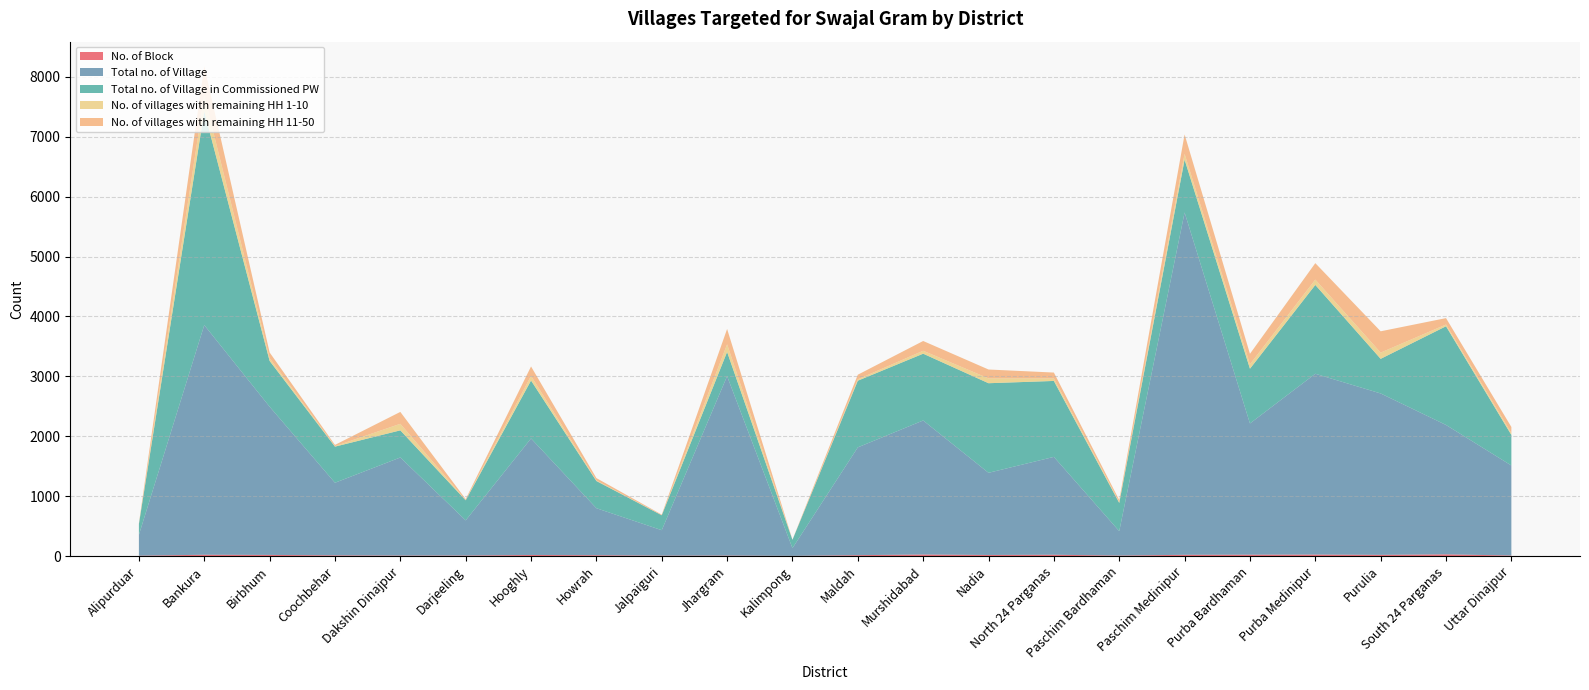

Reading right to left, extract all data points from this chart.

No. of Block: Uttar Dinajpur=9	South 24 Parganas=29	Purulia=20	Purba Medinipur=25	Purba Bardhaman=23	Paschim Medinipur=21	Paschim Bardhaman=8	North 24 Parganas=22	Nadia=18	Murshidabad=26	Maldah=15	Kalimpong=3	Jhargram=8	Jalpaiguri=7	Howrah=14	Hooghly=18	Darjeeling=9	Dakshin Dinajpur=8	Coochbehar=12	Birbhum=19	Bankura=22	Alipurduar=6
Total no. of Village: Uttar Dinajpur=1503	South 24 Parganas=2160	Purulia=2695	Purba Medinipur=3019	Purba Bardhaman=2191	Paschim Medinipur=5716	Paschim Bardhaman=408	North 24 Parganas=1634	Nadia=1372	Murshidabad=2238	Maldah=1800	Kalimpong=129	Jhargram=2996	Jalpaiguri=425	Howrah=785	Hooghly=1946	Darjeeling=587	Dakshin Dinajpur=1638	Coochbehar=1212	Birbhum=2475	Bankura=3835	Alipurduar=348
Total no. of Village in Commissioned PW: Uttar Dinajpur=510	South 24 Parganas=1648	Purulia=578	Purba Medinipur=1483	Purba Bardhaman=914	Paschim Medinipur=882	Paschim Bardhaman=471	North 24 Parganas=1268	Nadia=1496	Murshidabad=1115	Maldah=1113	Kalimpong=139	Jhargram=404	Jalpaiguri=249	Howrah=454	Hooghly=967	Darjeeling=335	Dakshin Dinajpur=453	Coochbehar=603	Birbhum=765	Bankura=3570	Alipurduar=180
No. of villages with remaining HH 1-10: Uttar Dinajpur=33	South 24 Parganas=29	Purulia=104	Purba Medinipur=89	Purba Bardhaman=74	Paschim Medinipur=96	Paschim Bardhaman=18	North 24 Parganas=43	Nadia=81	Murshidabad=49	Maldah=23	Kalimpong=1	Jhargram=128	Jalpaiguri=2	Howrah=10	Hooghly=77	Darjeeling=5	Dakshin Dinajpur=109	Coochbehar=8	Birbhum=46	Bankura=260	Alipurduar=3
No. of villages with remaining HH 11-50: Uttar Dinajpur=100	South 24 Parganas=107	Purulia=356	Purba Medinipur=275	Purba Bardhaman=175	Paschim Medinipur=325	Paschim Bardhaman=30	North 24 Parganas=97	Nadia=148	Murshidabad=163	Maldah=77	Kalimpong=1	Jhargram=256	Jalpaiguri=9	Howrah=39	Hooghly=158	Darjeeling=15	Dakshin Dinajpur=199	Coochbehar=21	Birbhum=95	Bankura=493	Alipurduar=10